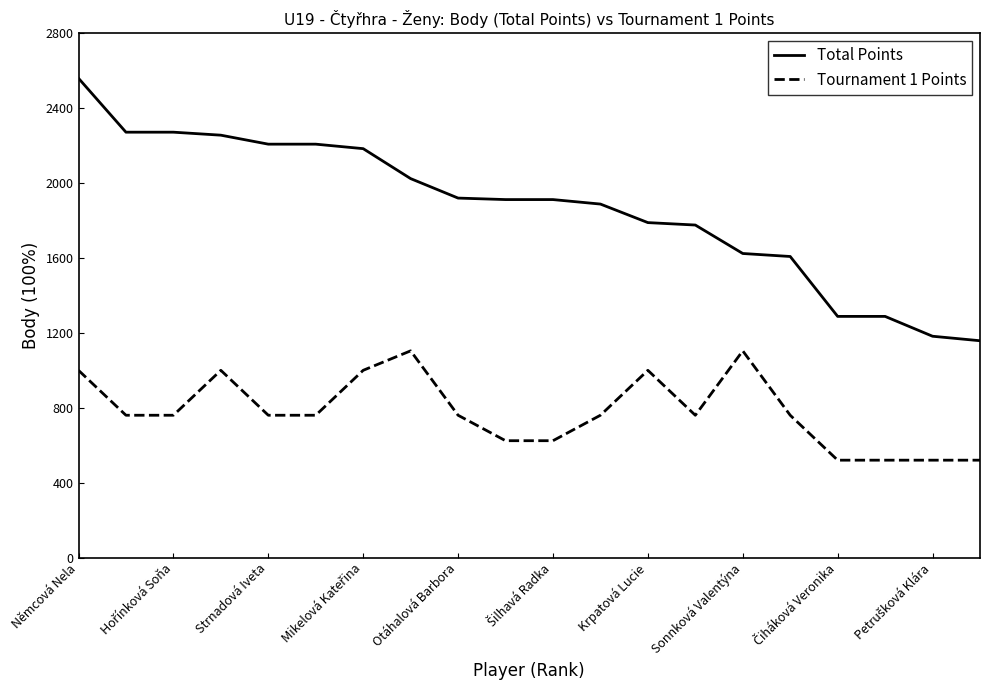

True or false: Total Points and Tournament 1 Points cross at least once.

False